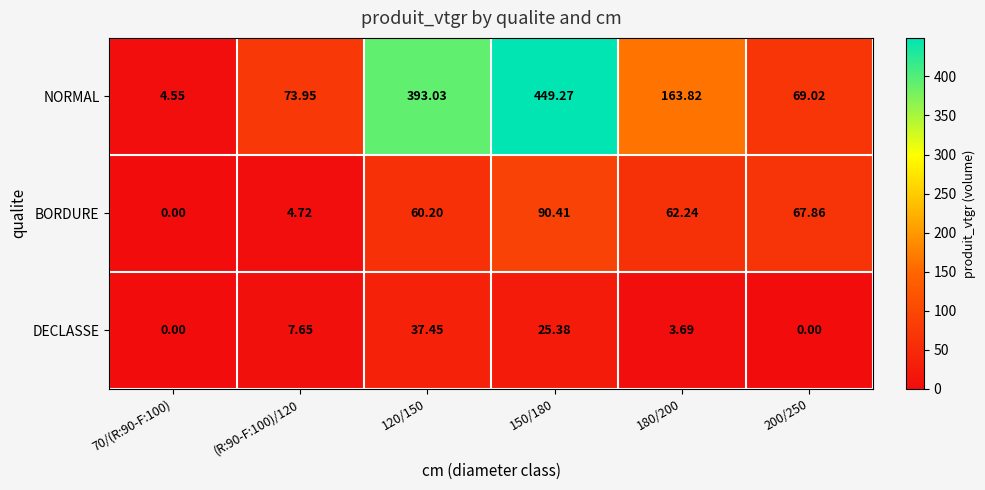

At 180/200, list the series in order from largest to smallest.

NORMAL, BORDURE, DECLASSE